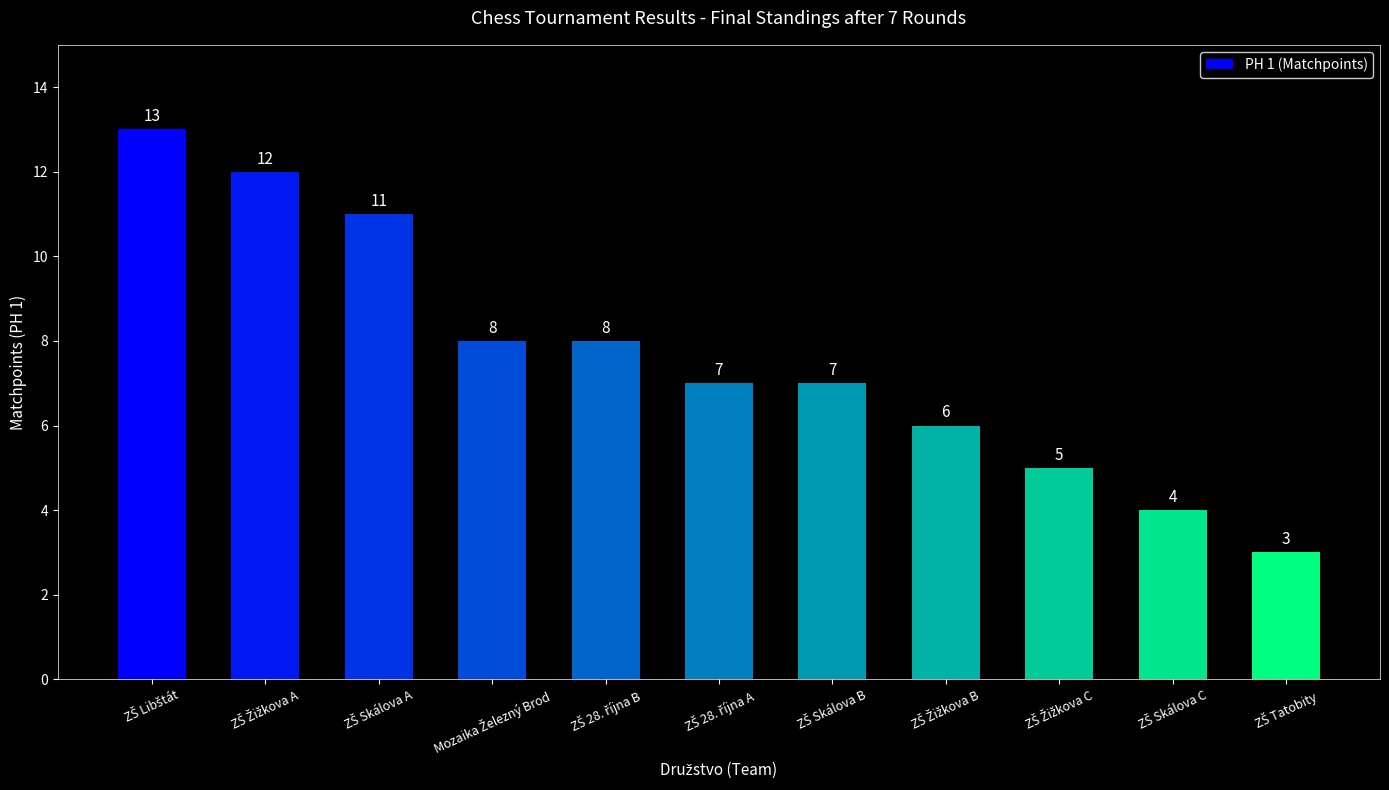

What is the difference between the maximum and second lowest values?

9